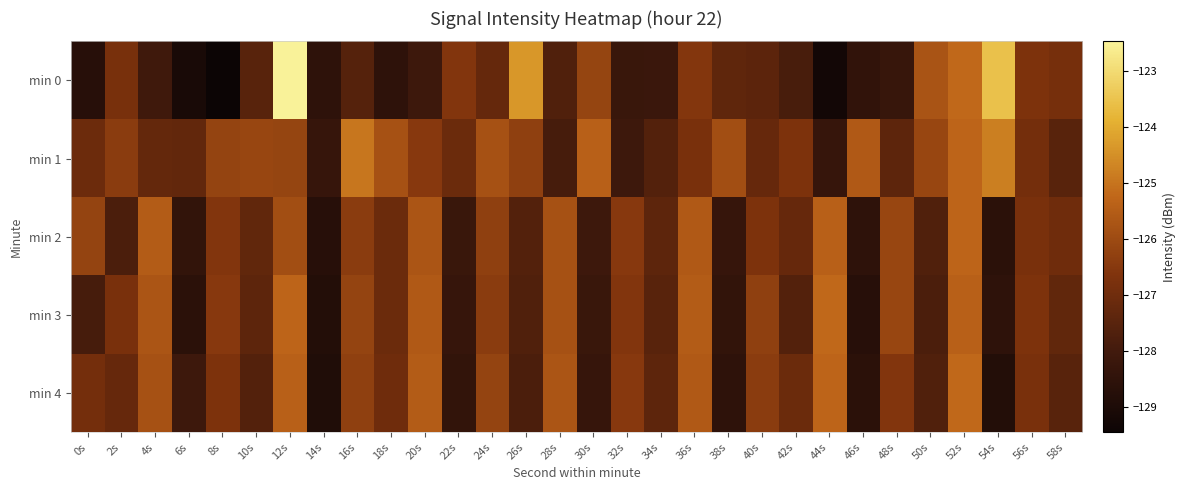

Rank the series at 52s from highest to lowest value.

min 4, min 0, min 1, min 2, min 3